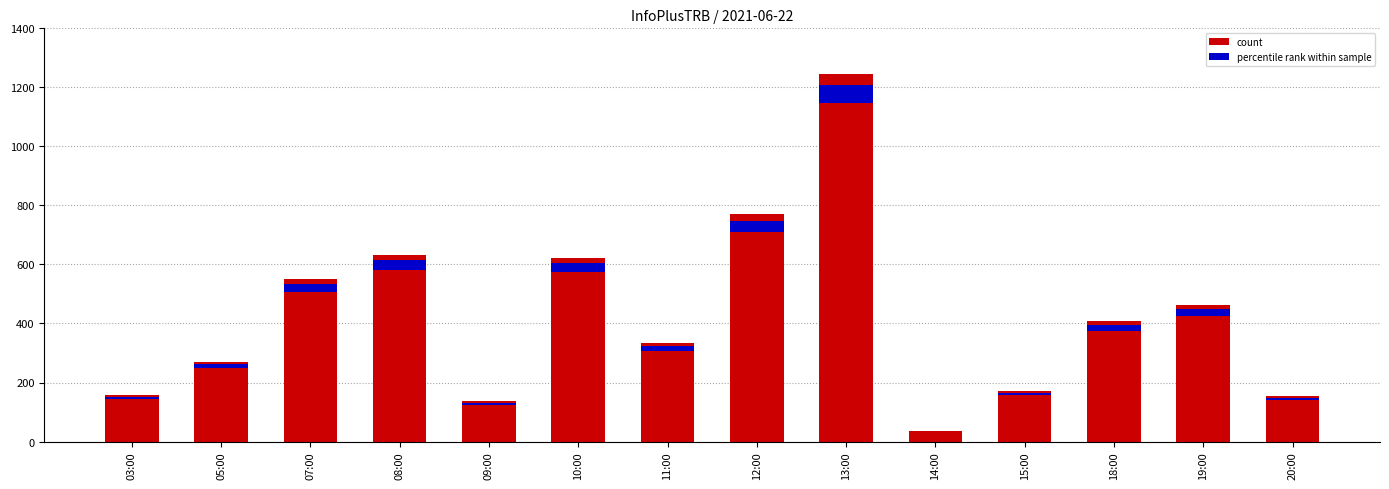

Reading left to right, extract all data points from this chart.

156	270	550	633	136	623	334	770	1246	35	170	407	463	153